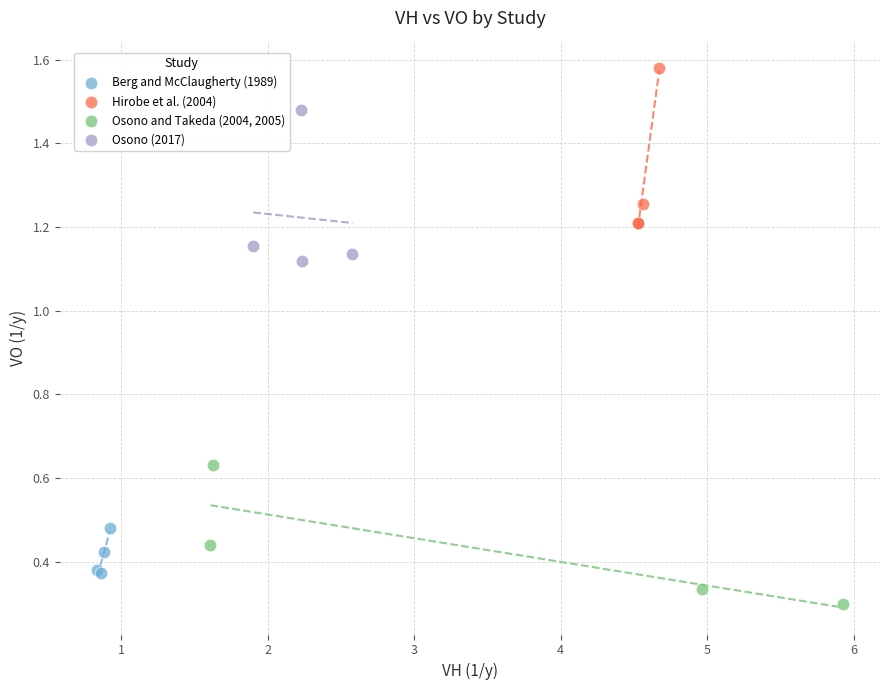

Which series contains the highest Y value?

Hirobe et al. (2004)